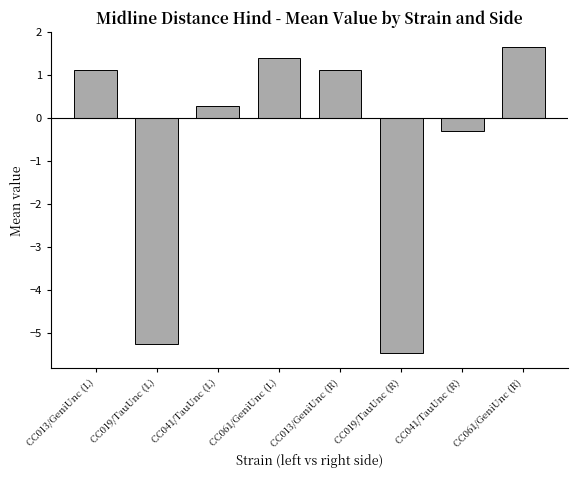

Does the chart contain any negative values?

Yes